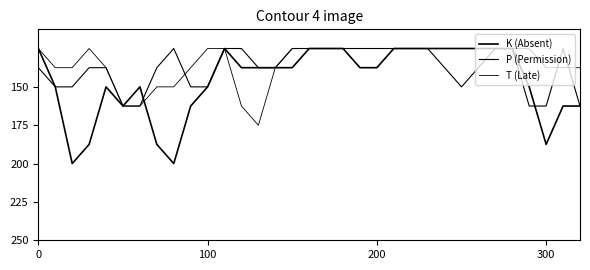

Does the chart have visible grid lines?

No